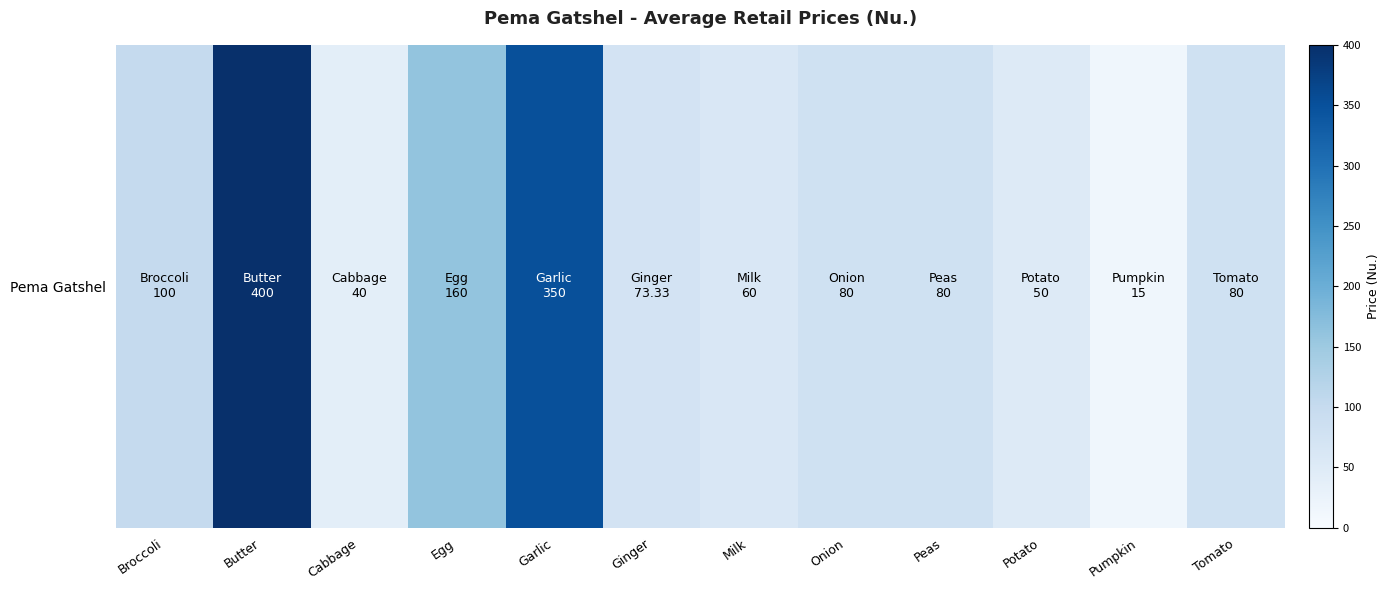

Is it true that the value at Butter is 400.0?

True